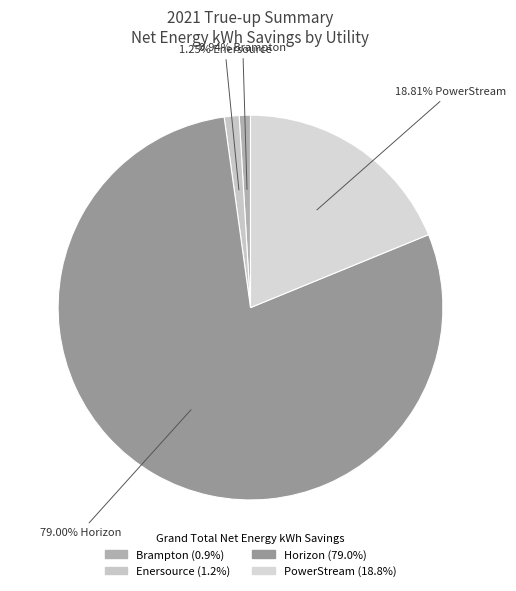

How much of the chart is everything except Enersource?

98.8%